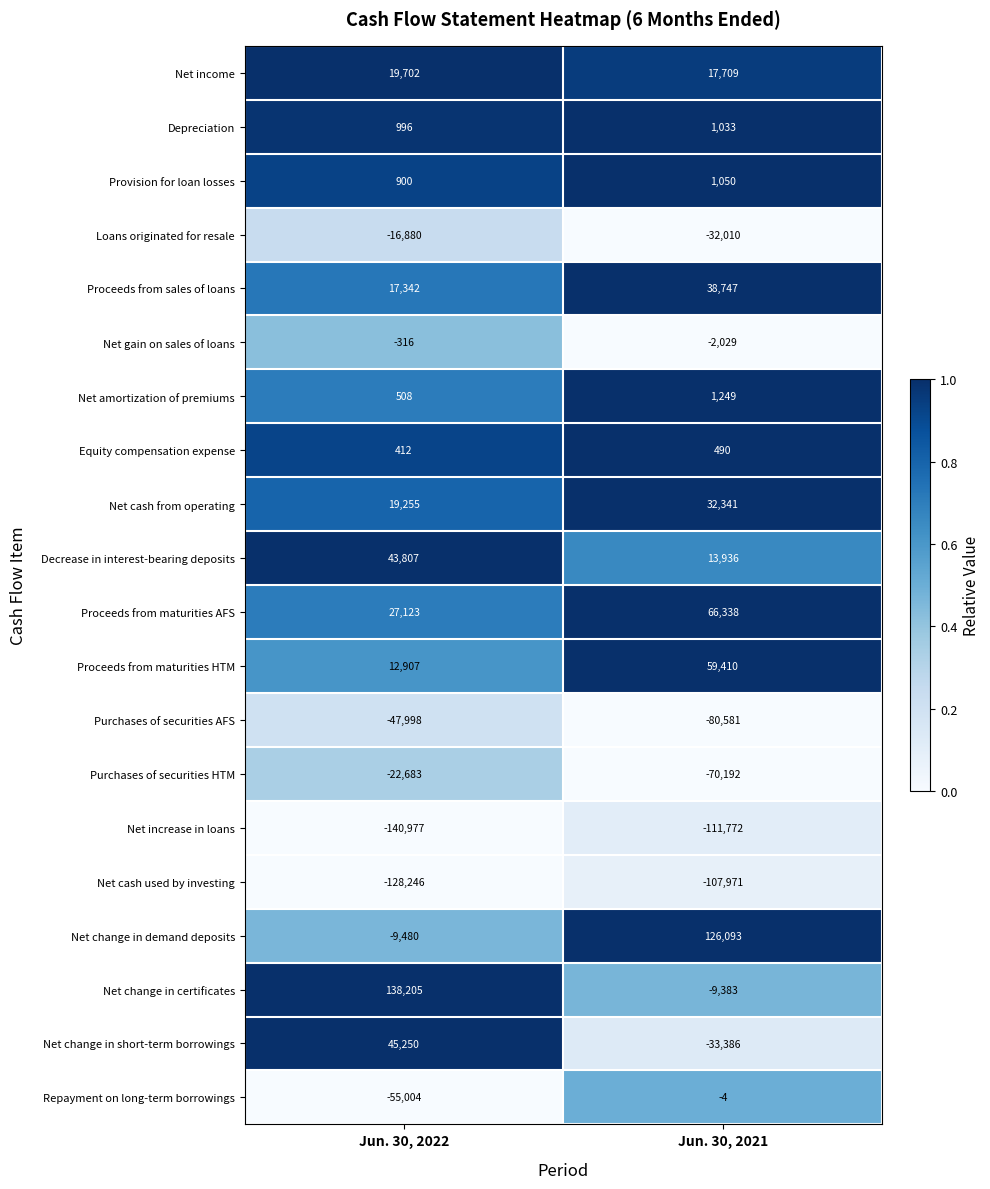

What is the difference between the maximum and minimum values in the Proceeds from maturities HTM series?

46503